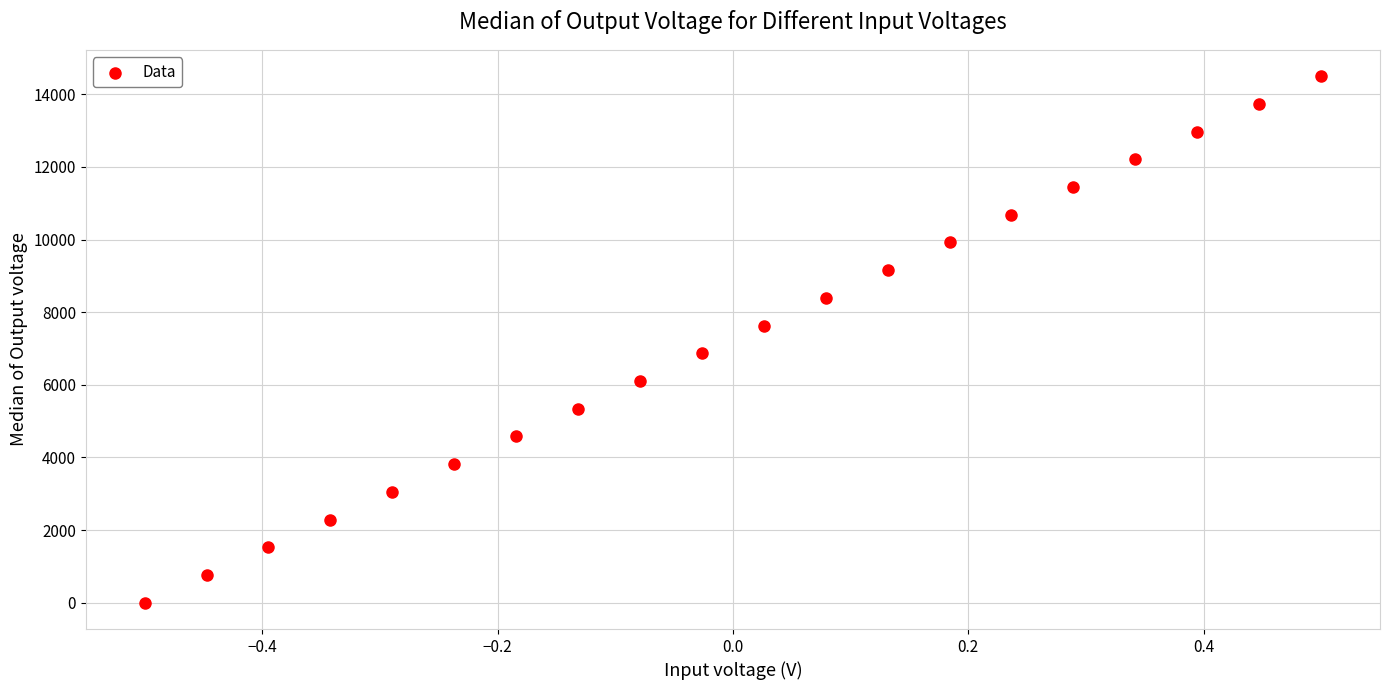

List the coordinates of all points as (Y, X) pairs, reading left to right.

(0.0, -0.5)  (763.2, -0.4)  (1526.3, -0.4)  (2289.5, -0.3)  (3052.6, -0.3)  (3815.8, -0.2)  (4578.9, -0.2)  (5342.1, -0.1)  (6105.3, -0.1)  (6868.4, -0.0)  (7631.6, 0.0)  (8394.7, 0.1)  (9157.9, 0.1)  (9921.1, 0.2)  (10684.2, 0.2)  (11447.4, 0.3)  (12210.5, 0.3)  (12973.7, 0.4)  (13736.8, 0.4)  (14500.0, 0.5)